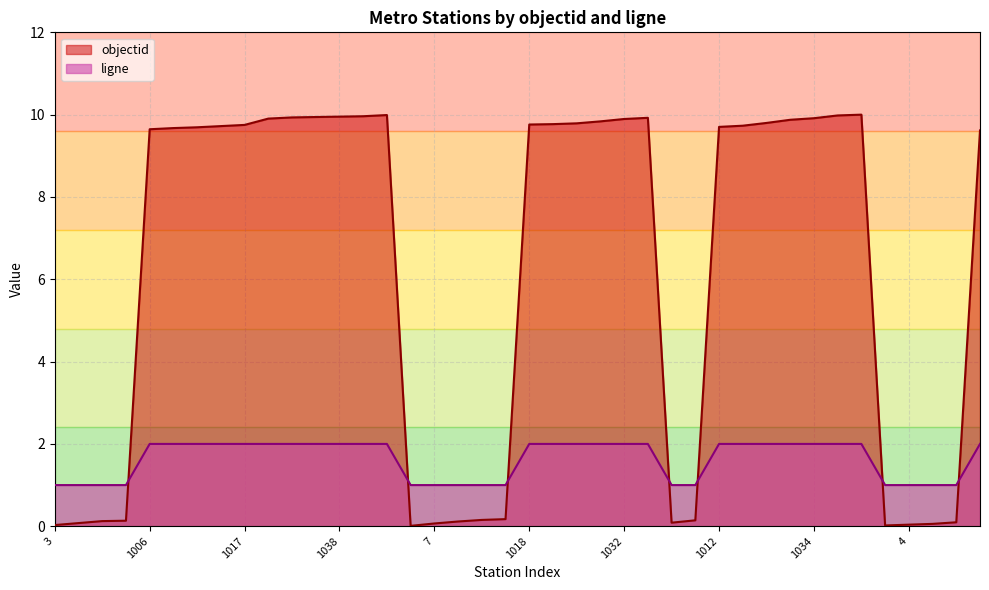

What is the maximum value shown in the chart?

10.0